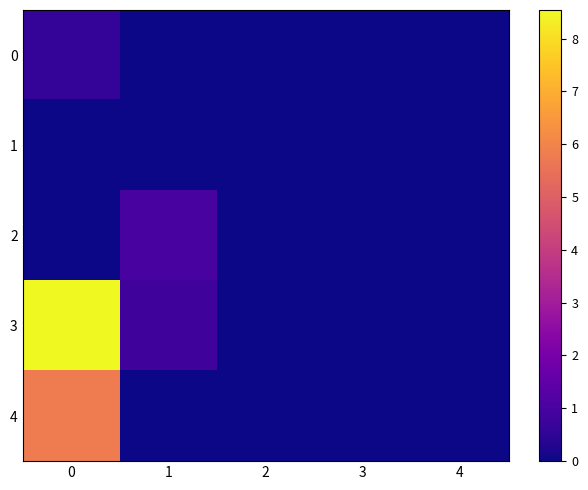

How many data points does each series have?

5